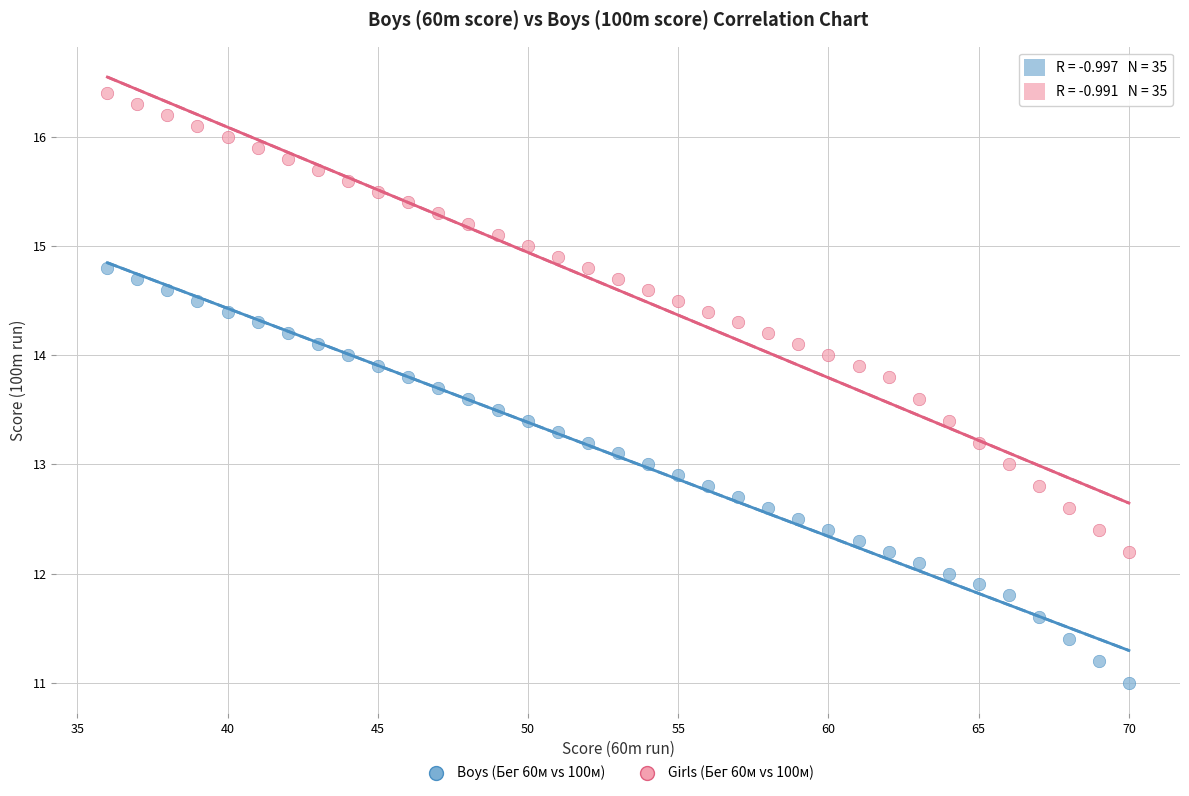

Which series contains the lowest Y value?

Boys (Бег 60м vs 100м)